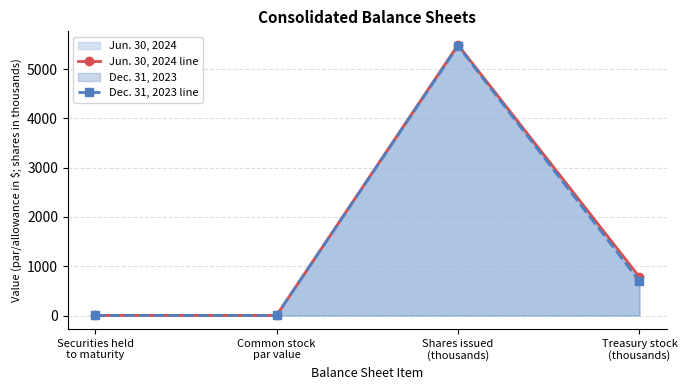

True or false: Dec. 31, 2023 line has a value of 2.0 at Securities held
to maturity.

True